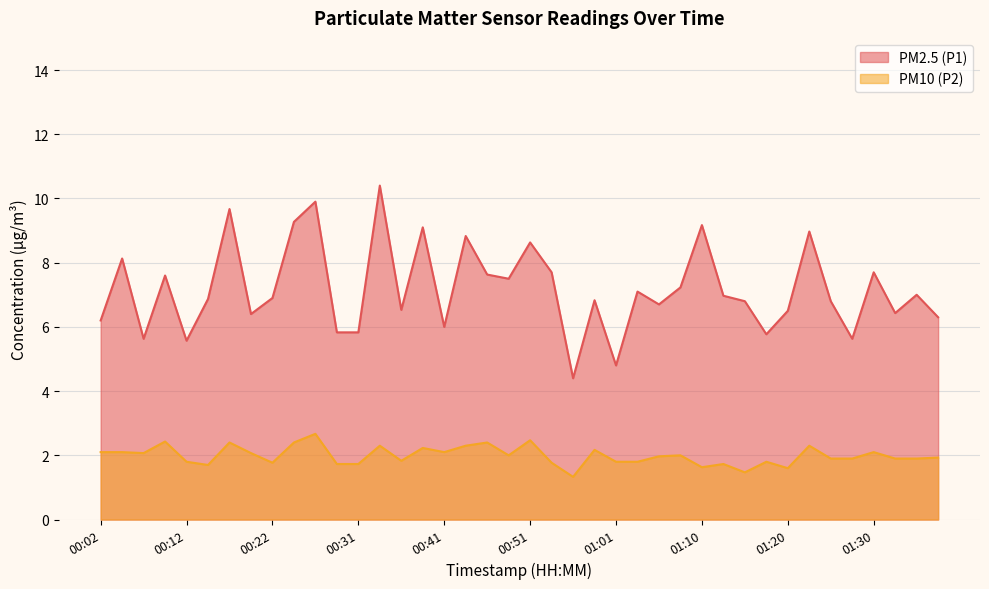

True or false: PM2.5 (P1) and PM10 (P2) intersect in this chart.

False